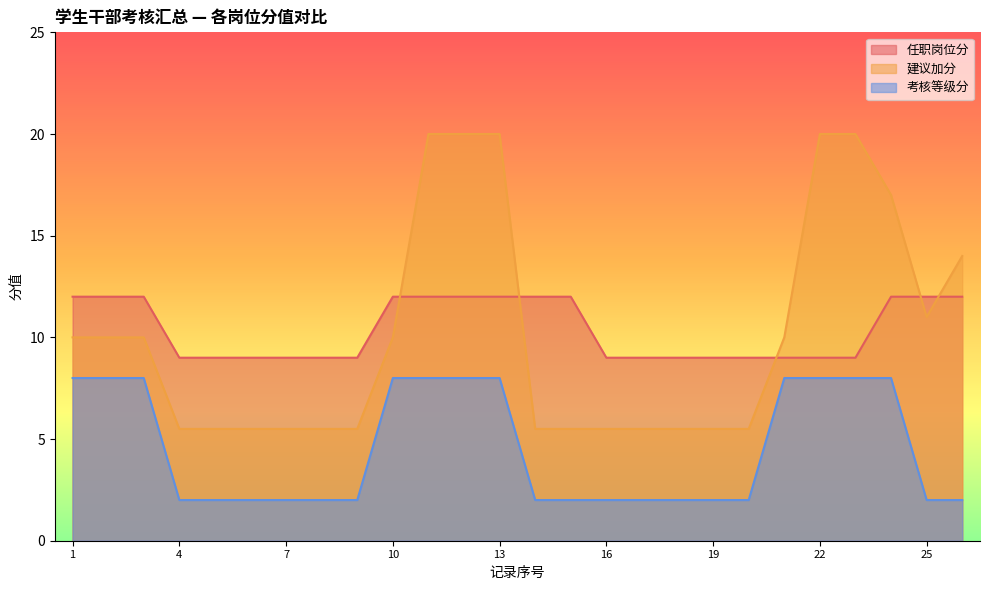

True or false: 考核等级分 and 建议加分 intersect in this chart.

False